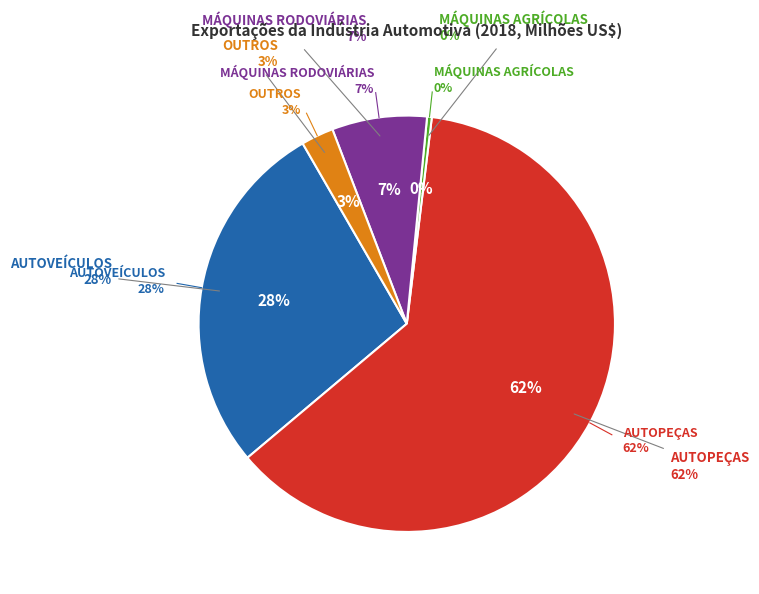

How much of the chart is everything except AUTOVEÍCULOS?

72.2%